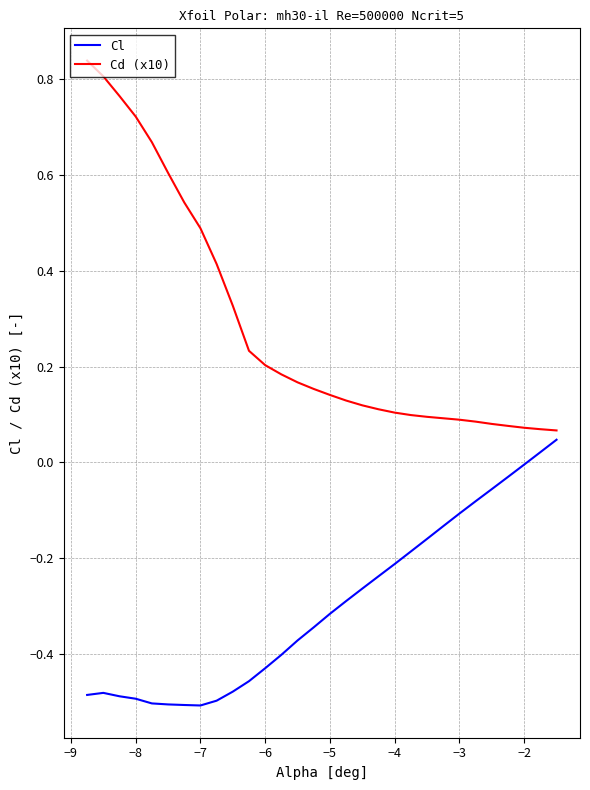

True or false: Cd (x10) and Cl cross at least once.

False